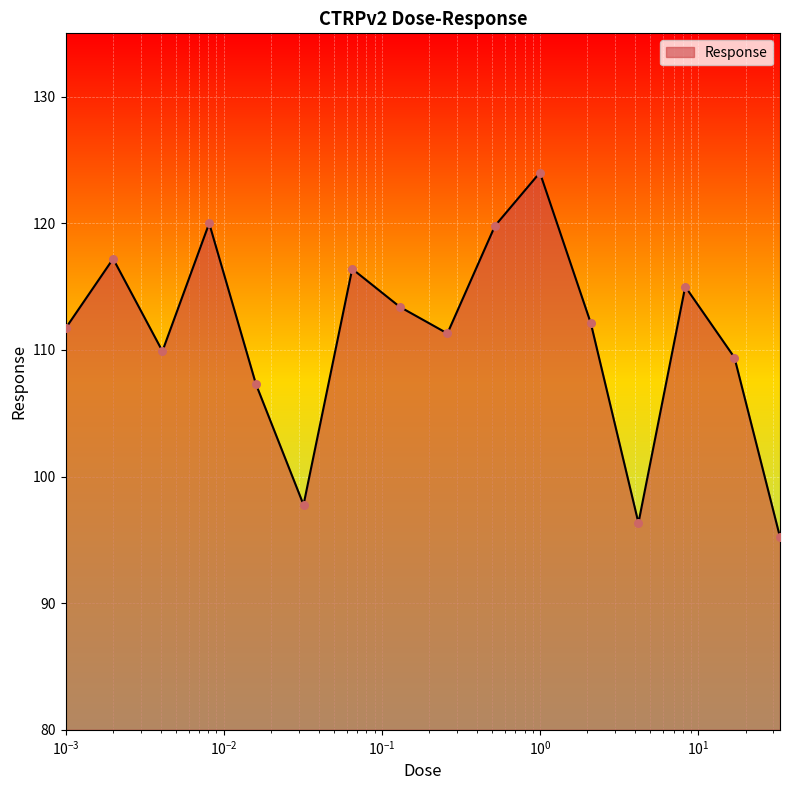

What is the minimum value shown in the chart?

95.2